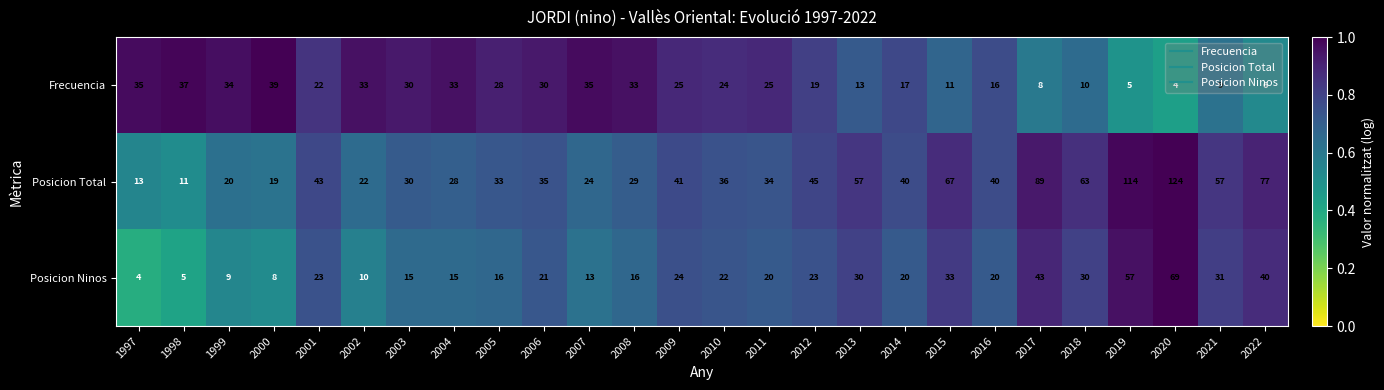

List the series in order of their peak value, lowest first.

Frecuencia, Posicion Ninos, Posicion Total